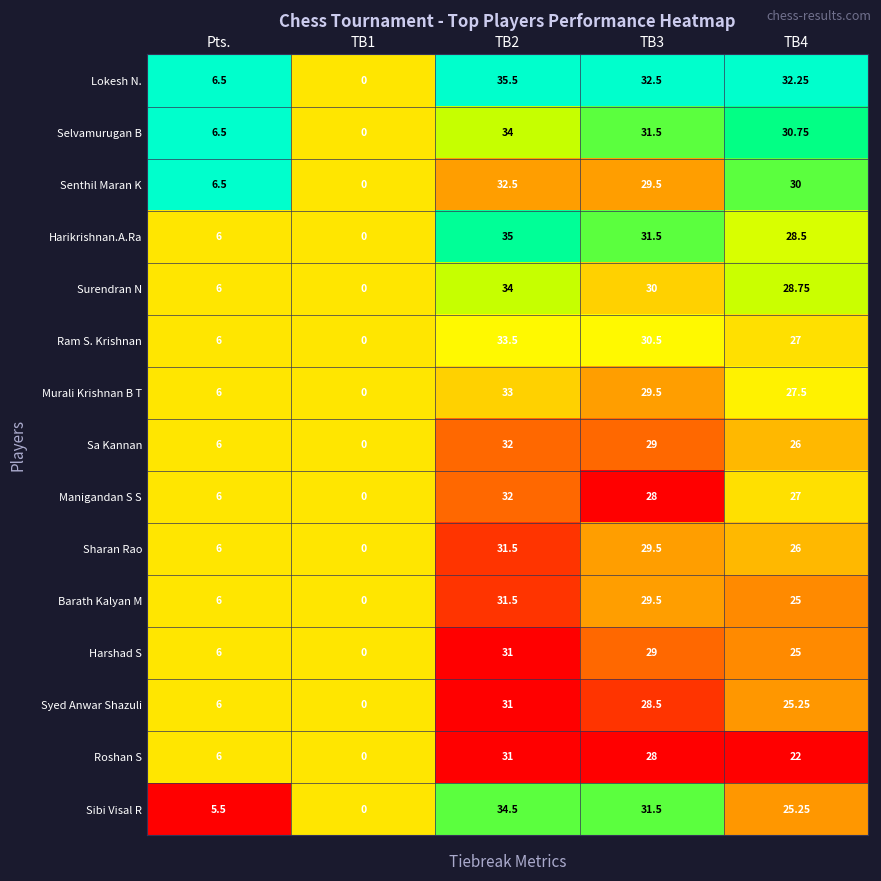

Which series has the largest range (max minus min)?

Lokesh N.